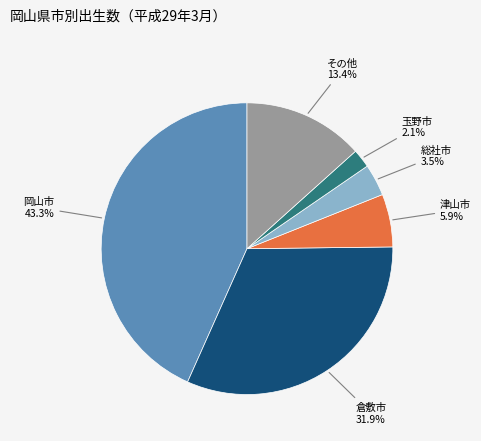

Does any single category account for the majority?

No